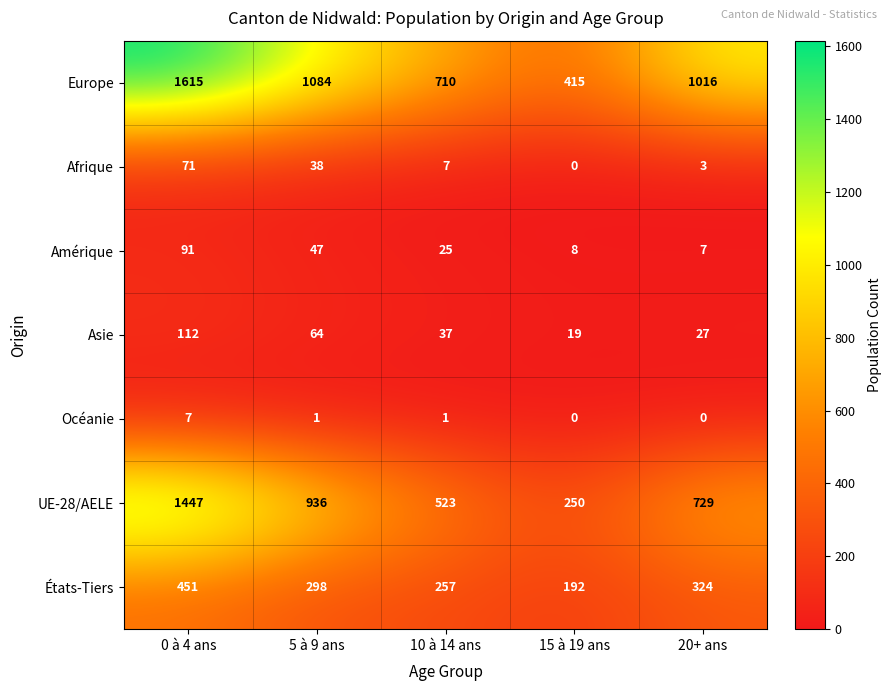

The Europe series shows 1016 at 20+ ans. True or false?

True